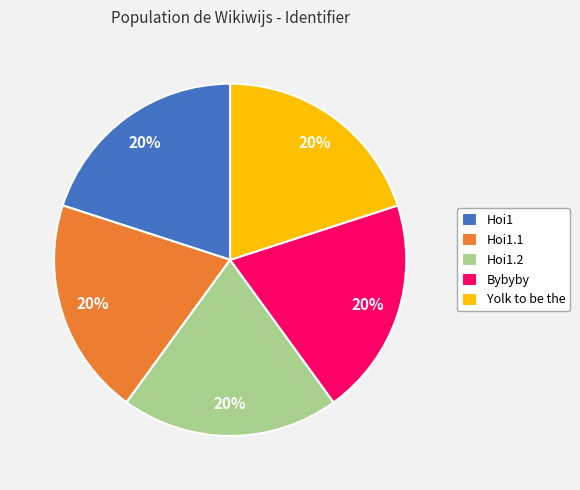

What percentage is the Hoi1 slice, to the nearest percent?

20%